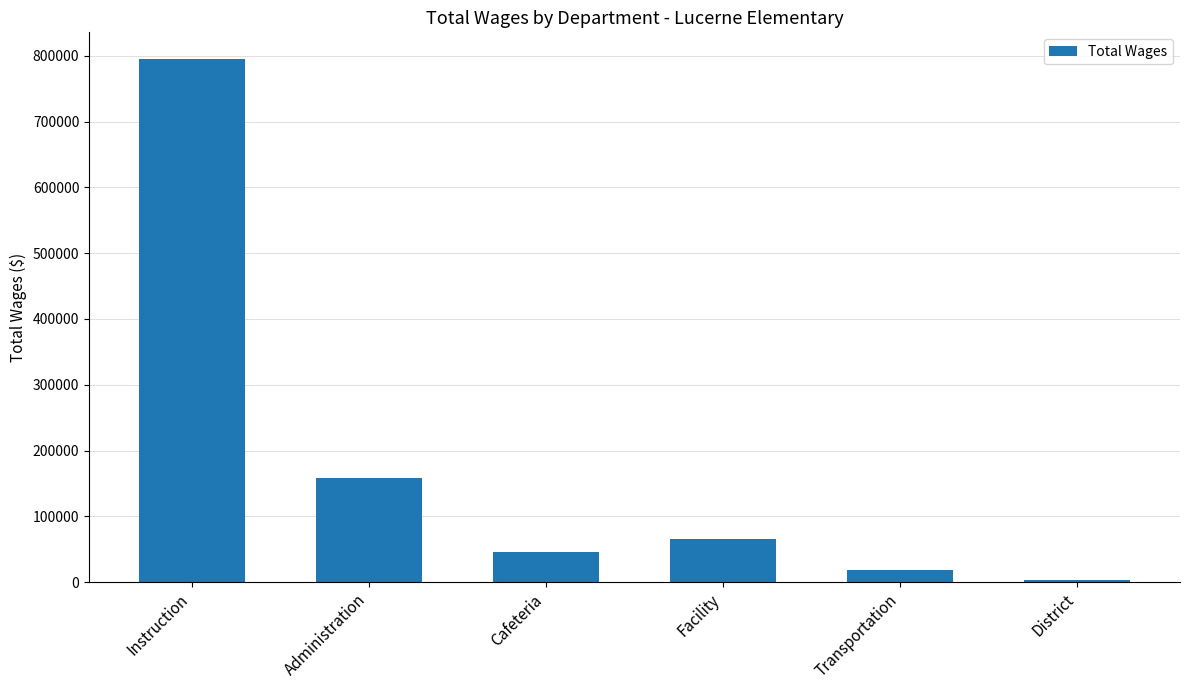

What is the value of the 4th bar from the left?

66304